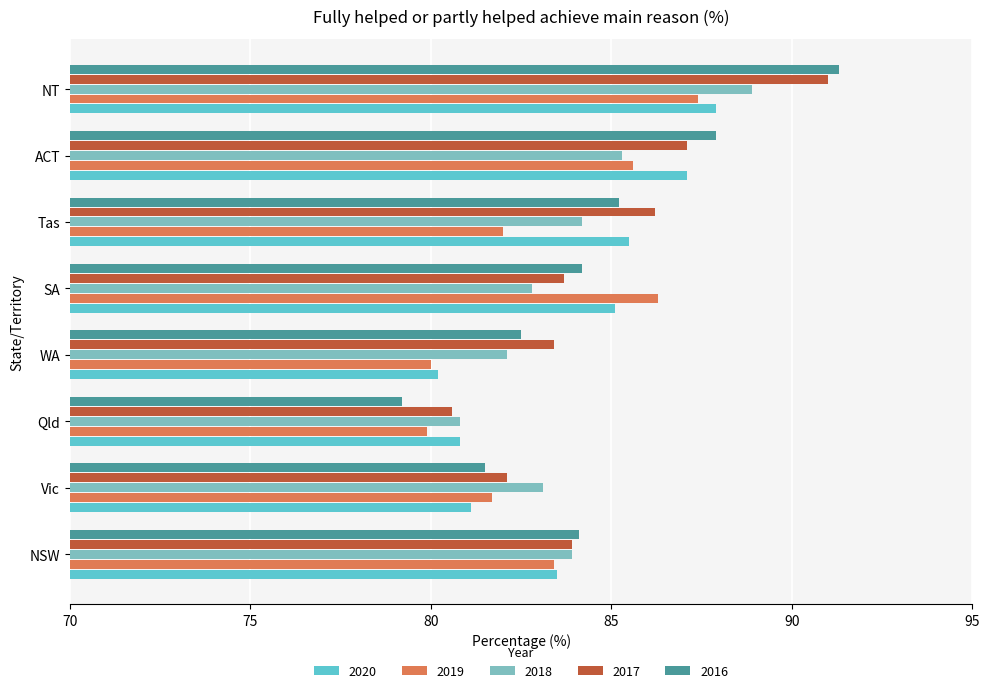

What is the minimum value for 2016?

79.2